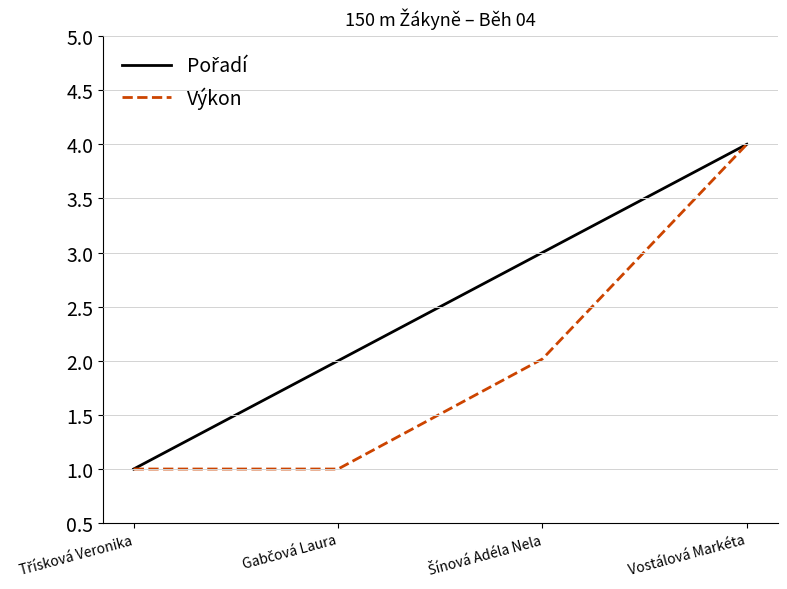

At which category is the sum across all series the highest?

Vostálová Markéta